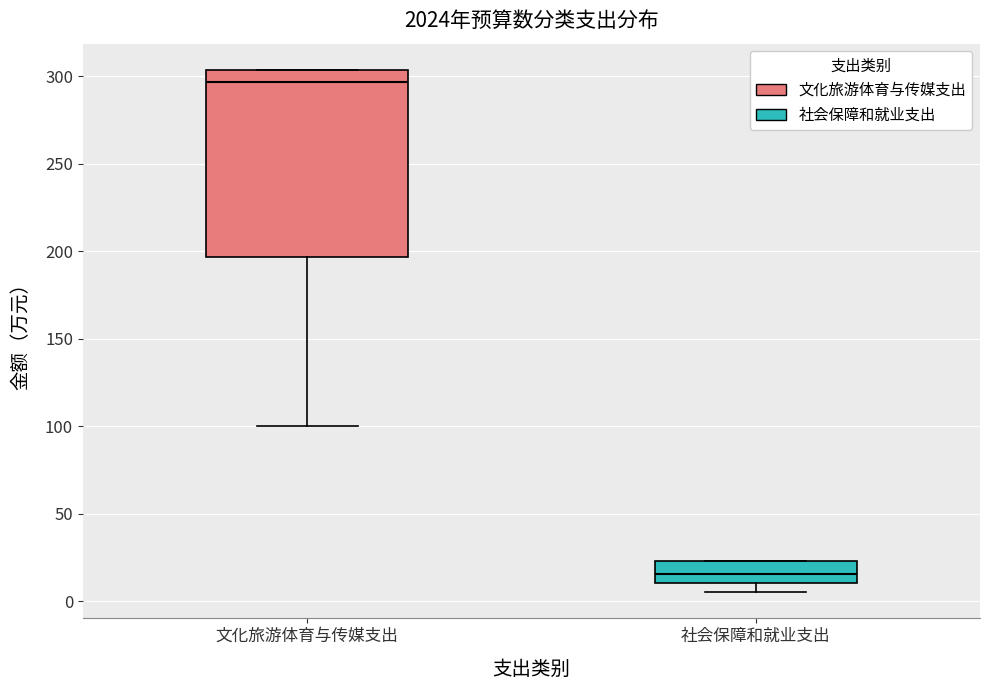

Which box's median line is the lowest?

社会保障和就业支出